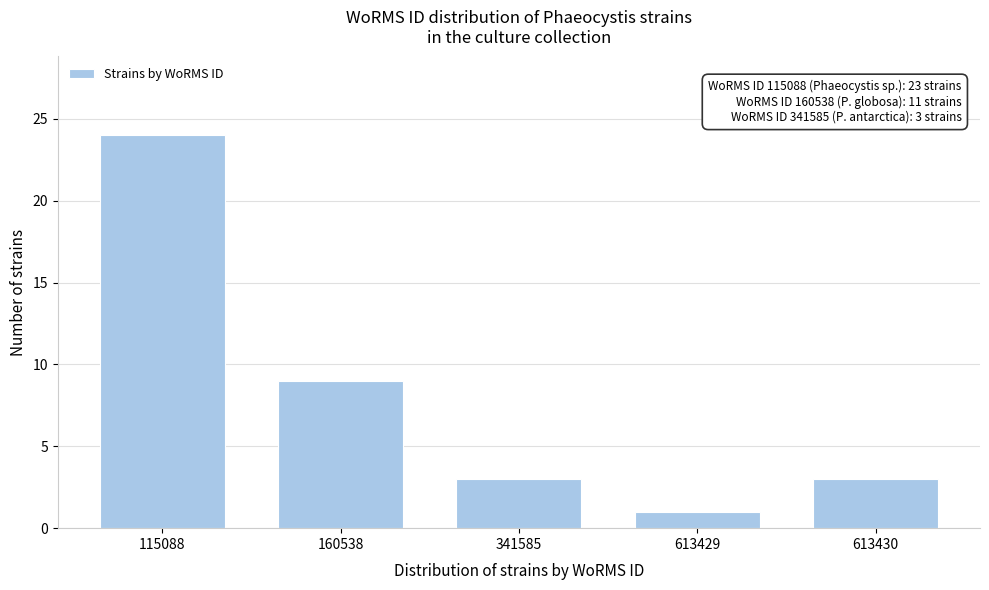

Reading right to left, what are all the values shown in this chart?

613430=3	613429=1	341585=3	160538=9	115088=24